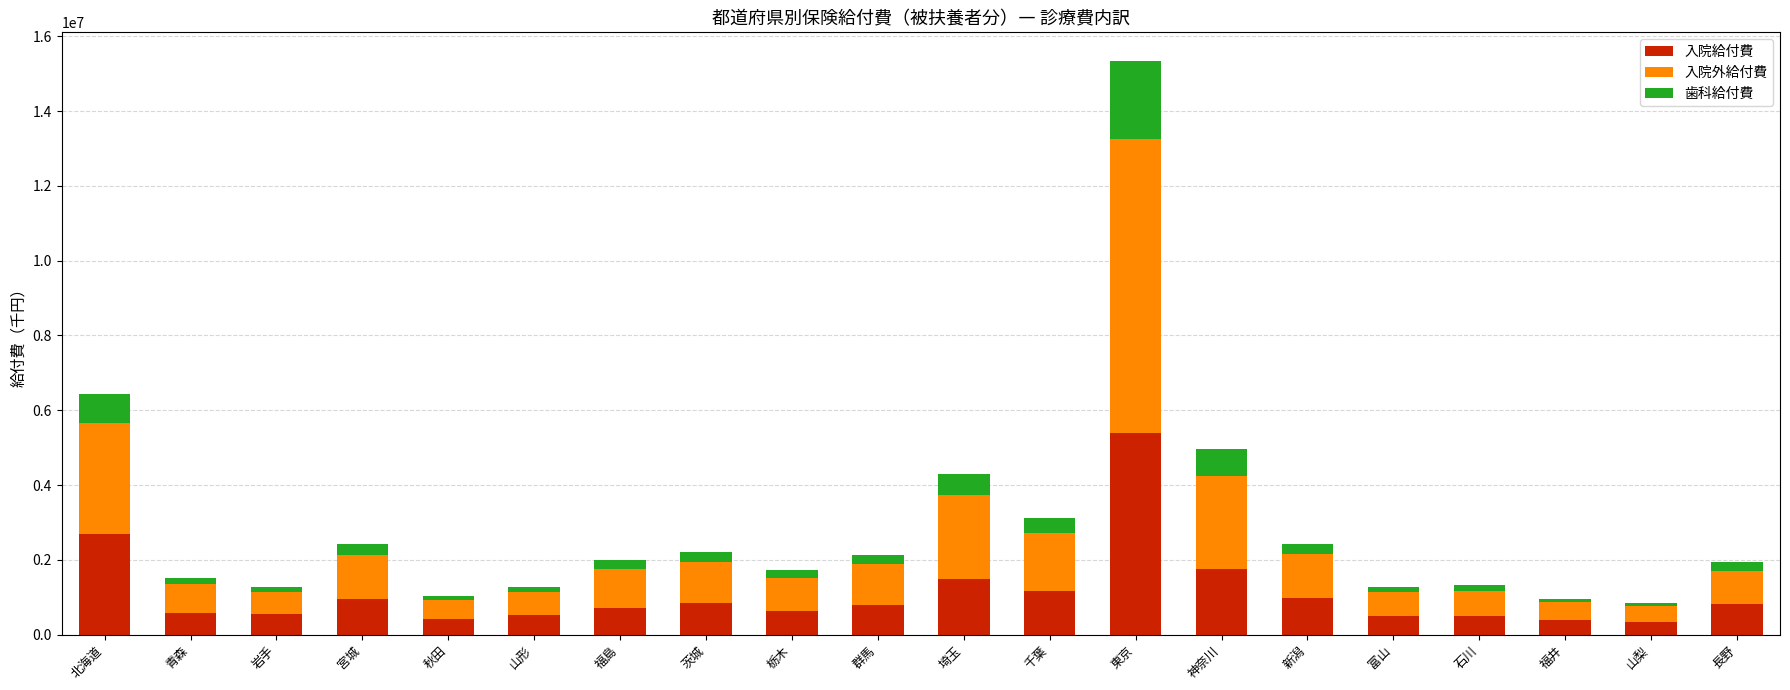

What is the maximum value for 入院給付費?

5381479.0